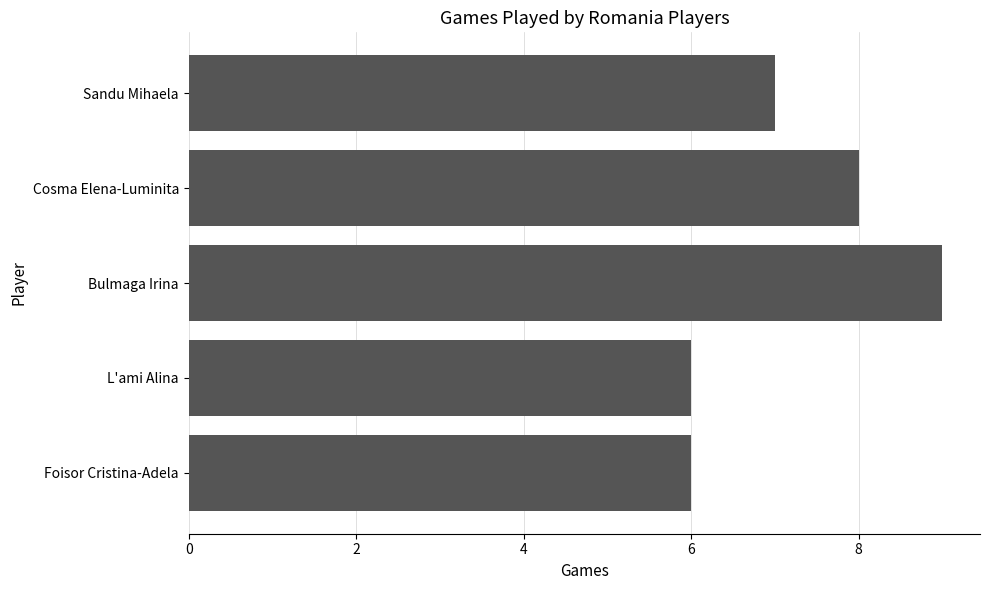

Between L'ami Alina and Cosma Elena-Luminita, which is larger?

Cosma Elena-Luminita